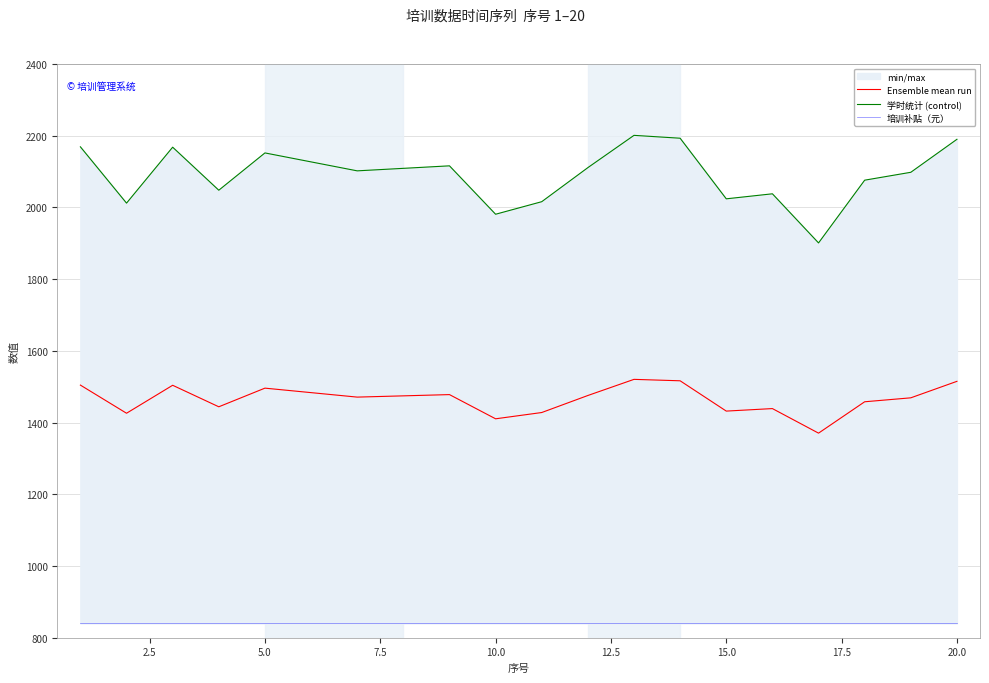

True or false: 学时统计 (control) and Ensemble mean run cross at least once.

False